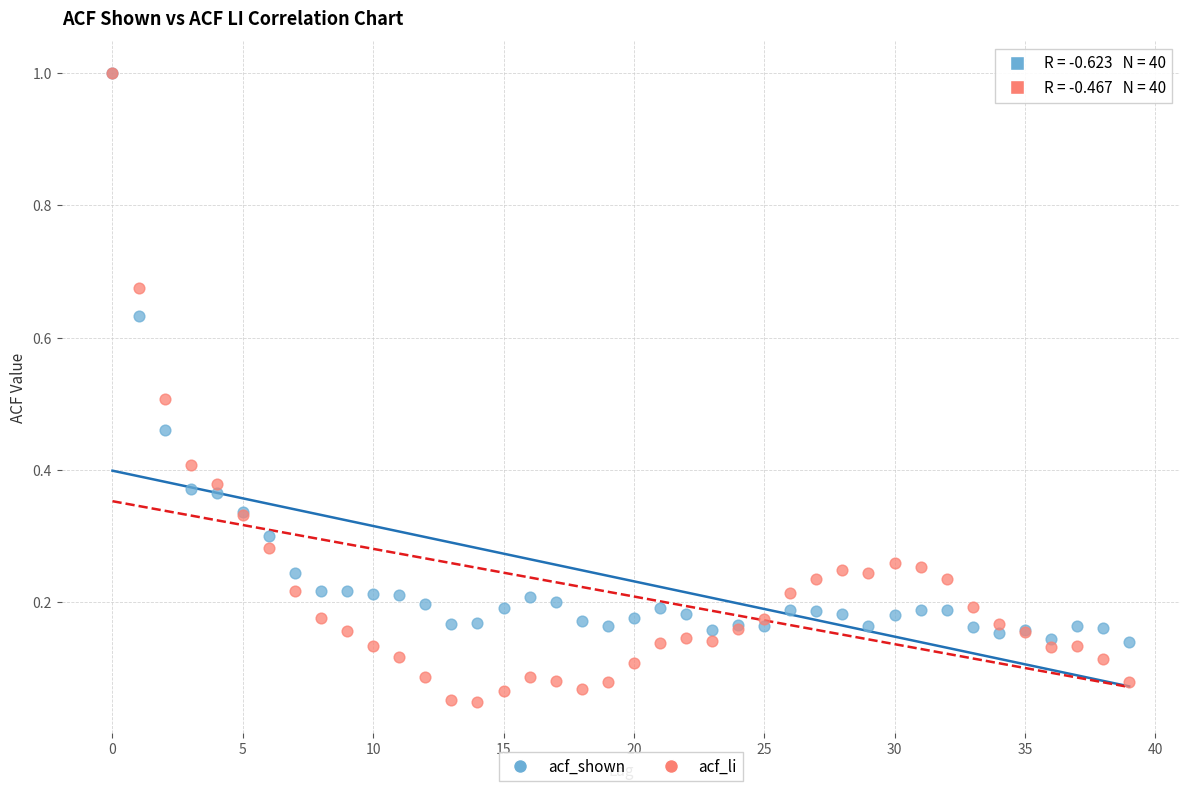

What are all the series names shown in the legend?

acf_shown, acf_li